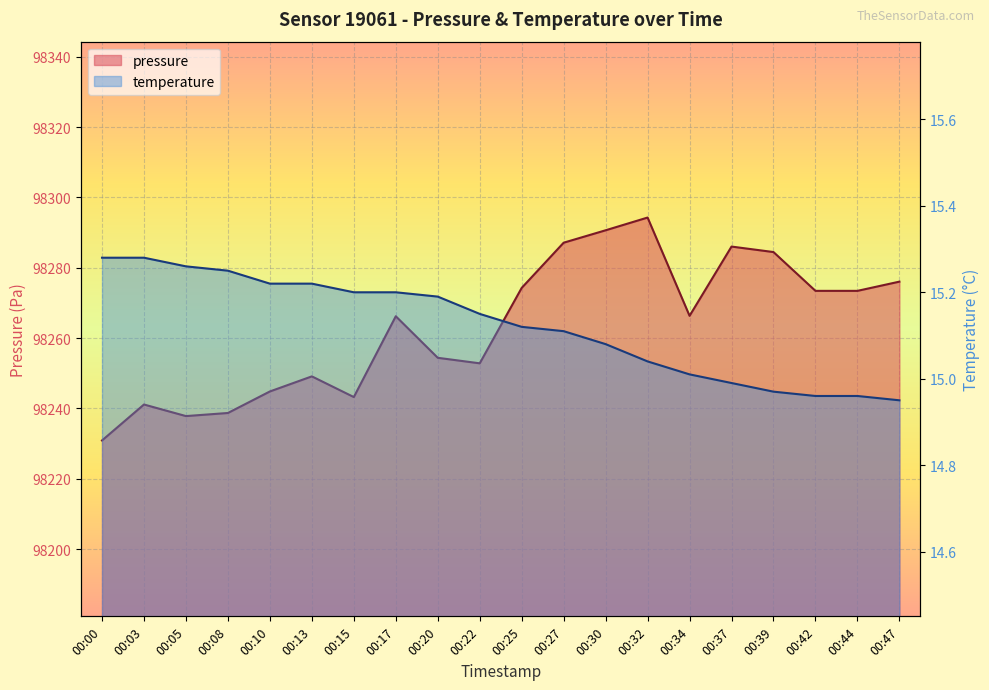

Which has a higher value, 00:17 or 00:13?

00:17